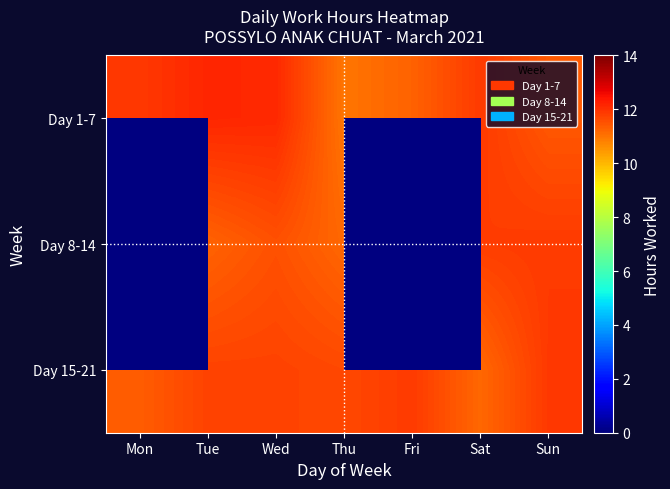

At which category does the chart reach its peak across all series?

Tue